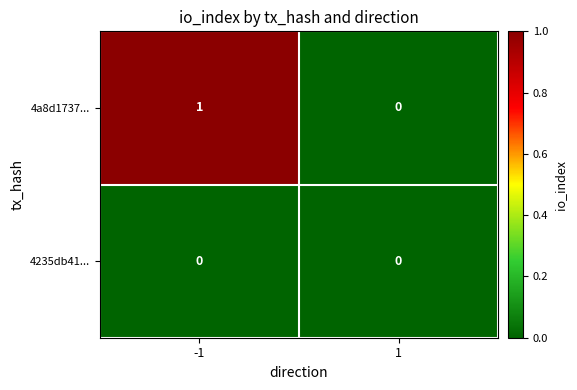

The value of 4a8d1737... at -1 is 1. True or false?

True